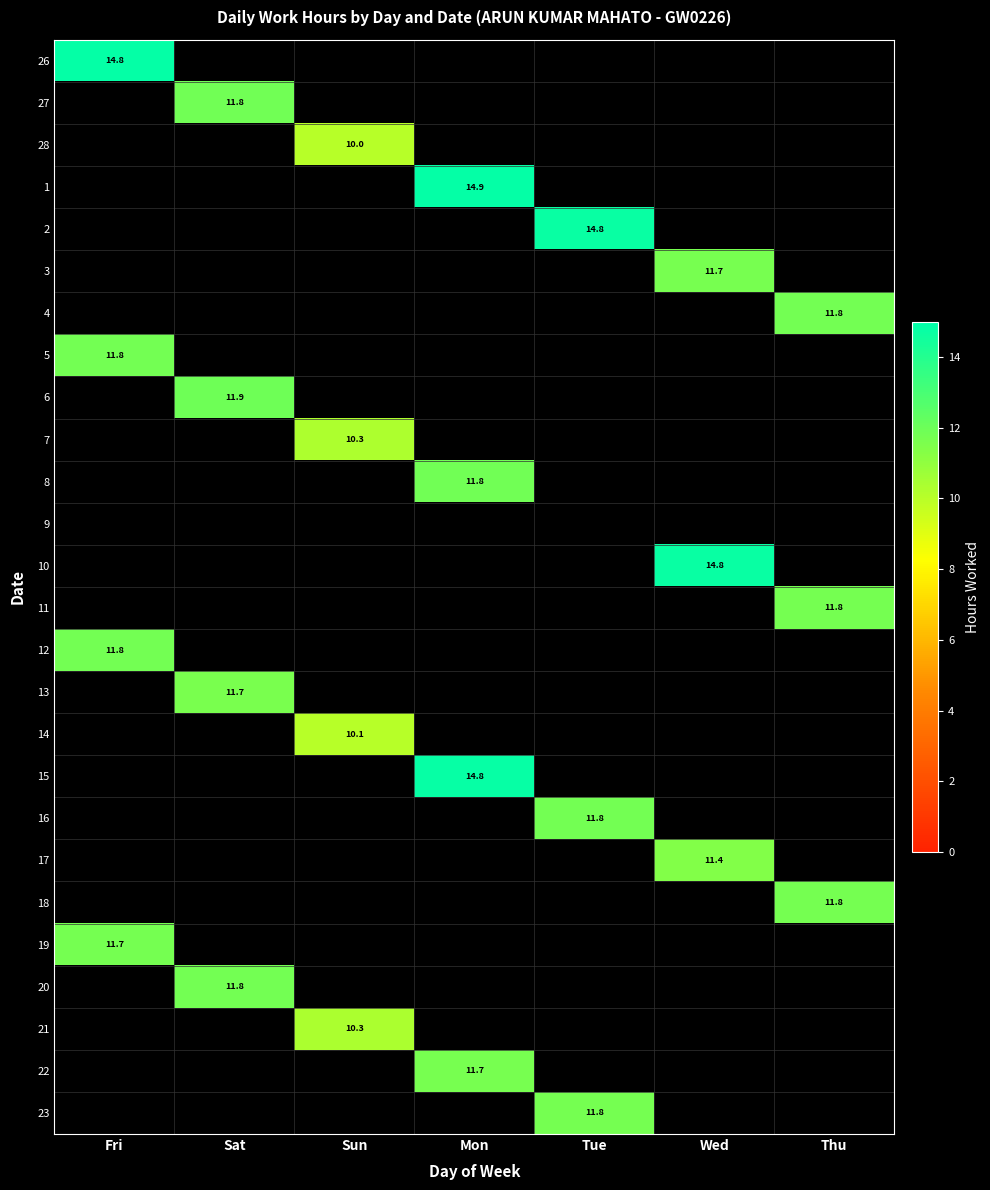

The value of 17 at Wed is 11.4. True or false?

True